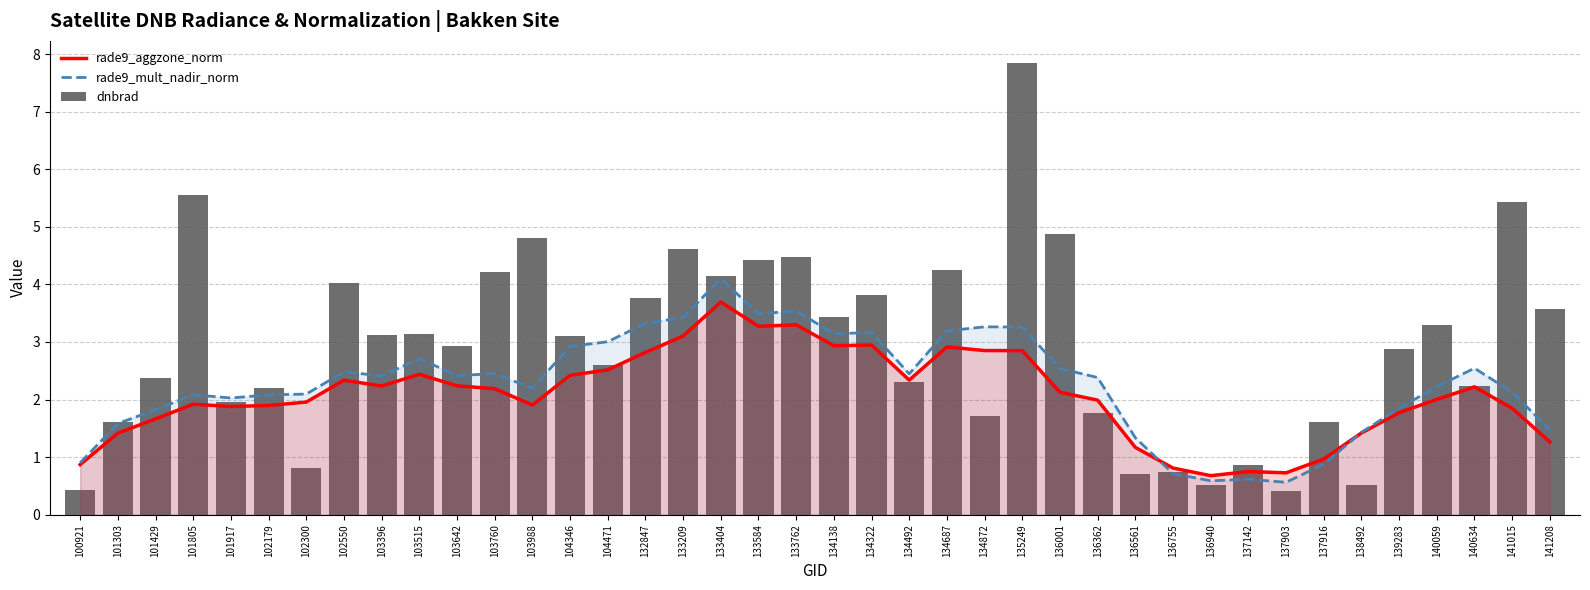

Reading left to right, extract all data points from this chart.

rade9_aggzone_norm: 100921=0.9	101303=1.4	101429=1.7	101805=1.9	101917=1.9	102179=1.9	102300=2.0	102550=2.3	103396=2.2	103515=2.4	103642=2.2	103760=2.2	103988=1.9	104346=2.4	104471=2.5	132847=2.8	133209=3.1	133404=3.7	133584=3.3	133762=3.3	134138=2.9	134322=2.9	134492=2.3	134687=2.9	134872=2.9	135249=2.8	136001=2.1	136362=2.0	136561=1.2	136755=0.8	136940=0.7	137142=0.8	137903=0.7	137916=1.0	138492=1.4	139283=1.8	140059=2.0	140634=2.2	141015=1.8	141208=1.3
rade9_mult_nadir_norm: 100921=0.9	101303=1.6	101429=1.8	101805=2.1	101917=2.0	102179=2.1	102300=2.1	102550=2.5	103396=2.4	103515=2.7	103642=2.4	103760=2.4	103988=2.2	104346=2.9	104471=3.0	132847=3.3	133209=3.4	133404=4.1	133584=3.5	133762=3.5	134138=3.1	134322=3.2	134492=2.4	134687=3.2	134872=3.3	135249=3.3	136001=2.5	136362=2.4	136561=1.3	136755=0.7	136940=0.6	137142=0.6	137903=0.6	137916=0.9	138492=1.4	139283=1.8	140059=2.2	140634=2.5	141015=2.1	141208=1.5
dnbrad: 100921=0.4	101303=1.6	101429=2.4	101805=5.5	101917=2.0	102179=2.2	102300=0.8	102550=4.0	103396=3.1	103515=3.1	103642=2.9	103760=4.2	103988=4.8	104346=3.1	104471=2.6	132847=3.8	133209=4.6	133404=4.1	133584=4.4	133762=4.5	134138=3.4	134322=3.8	134492=2.3	134687=4.3	134872=1.7	135249=7.8	136001=4.9	136362=1.8	136561=0.7	136755=0.7	136940=0.5	137142=0.9	137903=0.4	137916=1.6	138492=0.5	139283=2.9	140059=3.3	140634=2.2	141015=5.4	141208=3.6